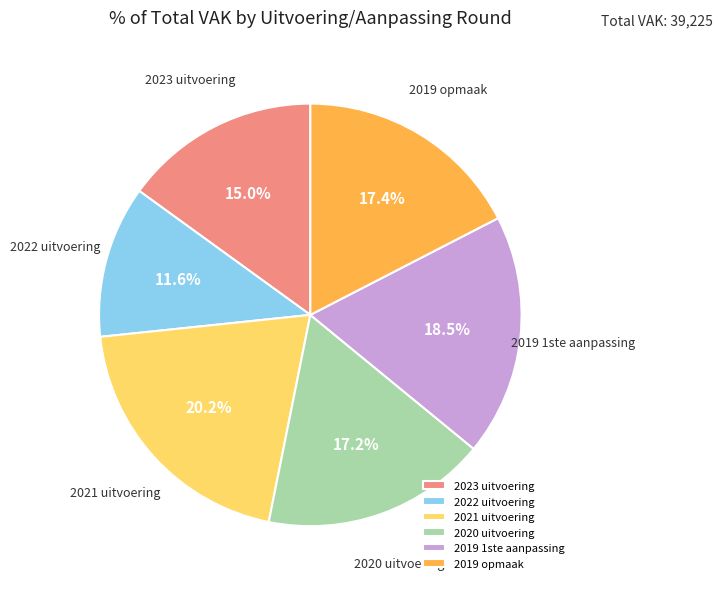

Approximately how many times larger is the value at 2020 uitvoering compared to 2019 1ste aanpassing?

0.9